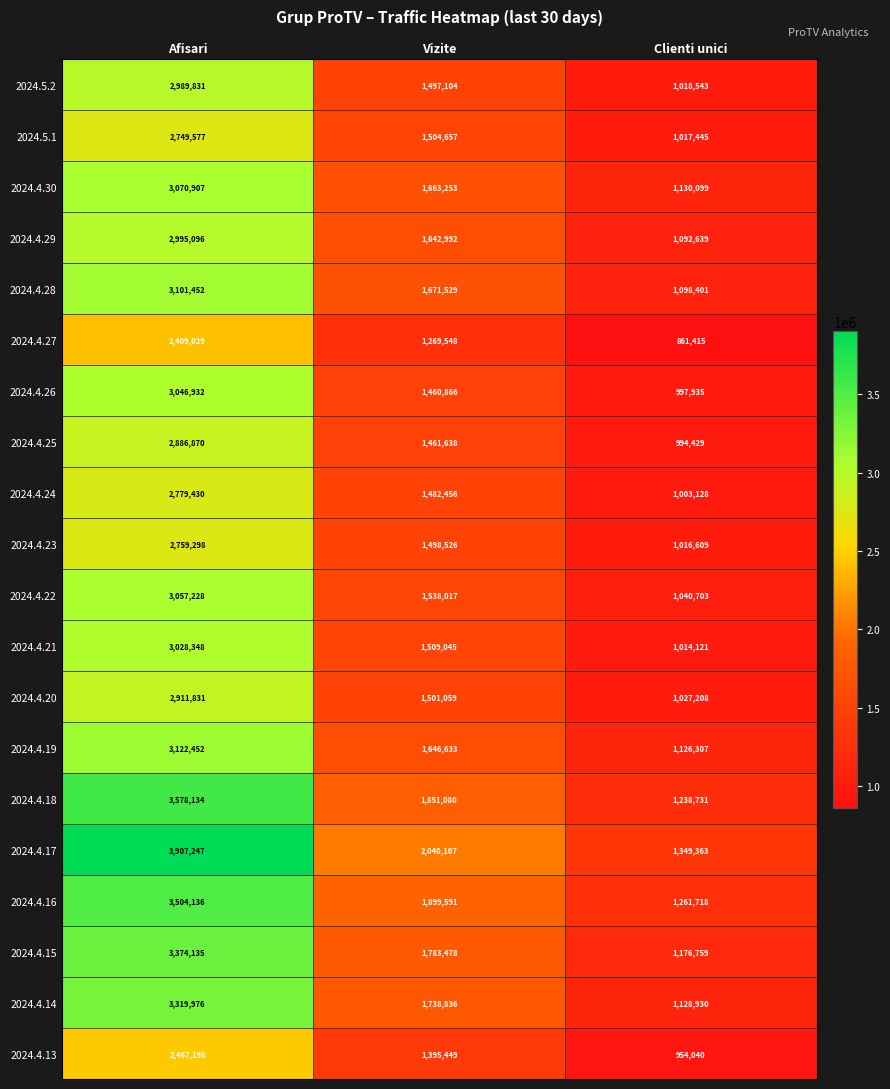

Which series has the widest spread of values?

2024.4.17